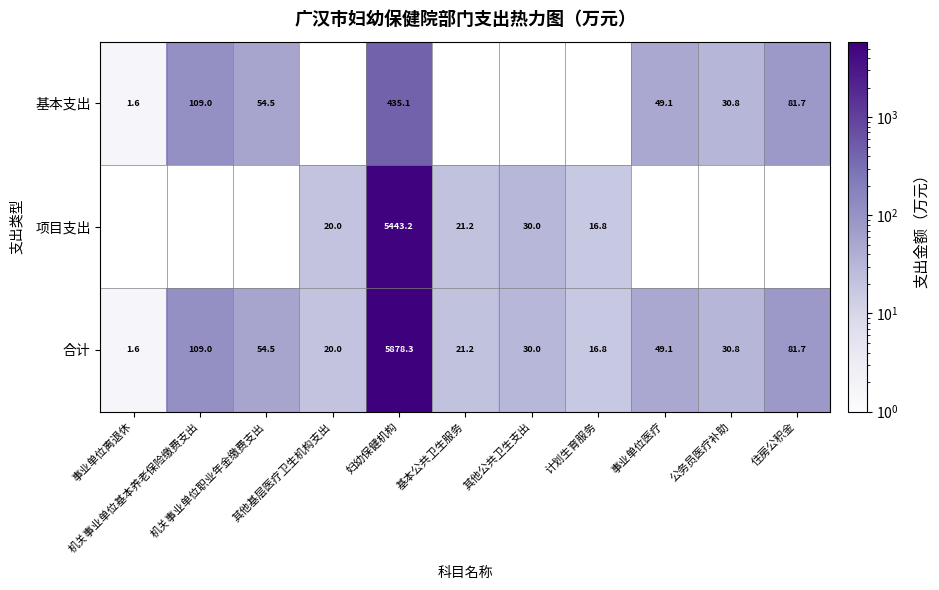

List the series in order of their peak value, lowest first.

基本支出, 项目支出, 合计